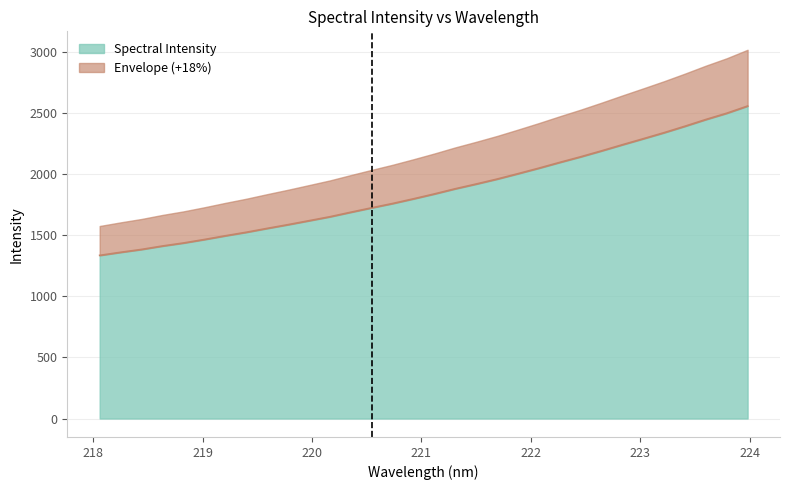

What is the difference between the second highest and second lowest values?

1137.8